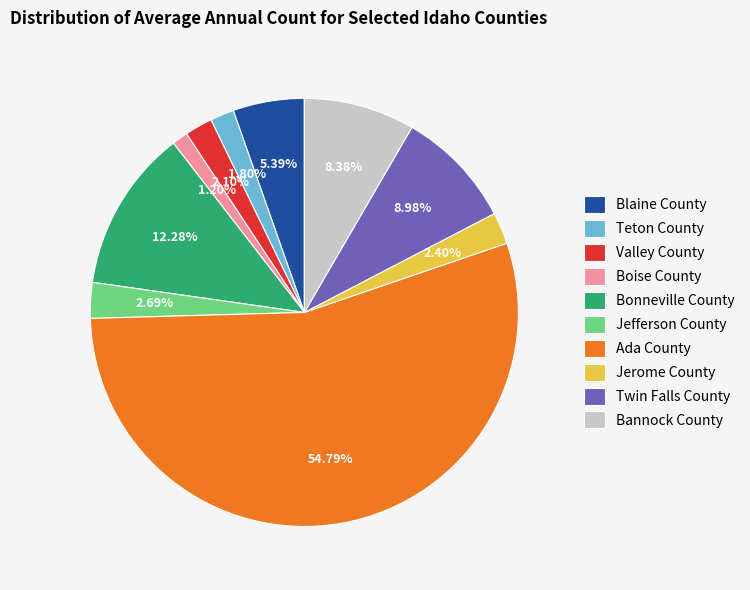

What is the majority slice?

Ada County